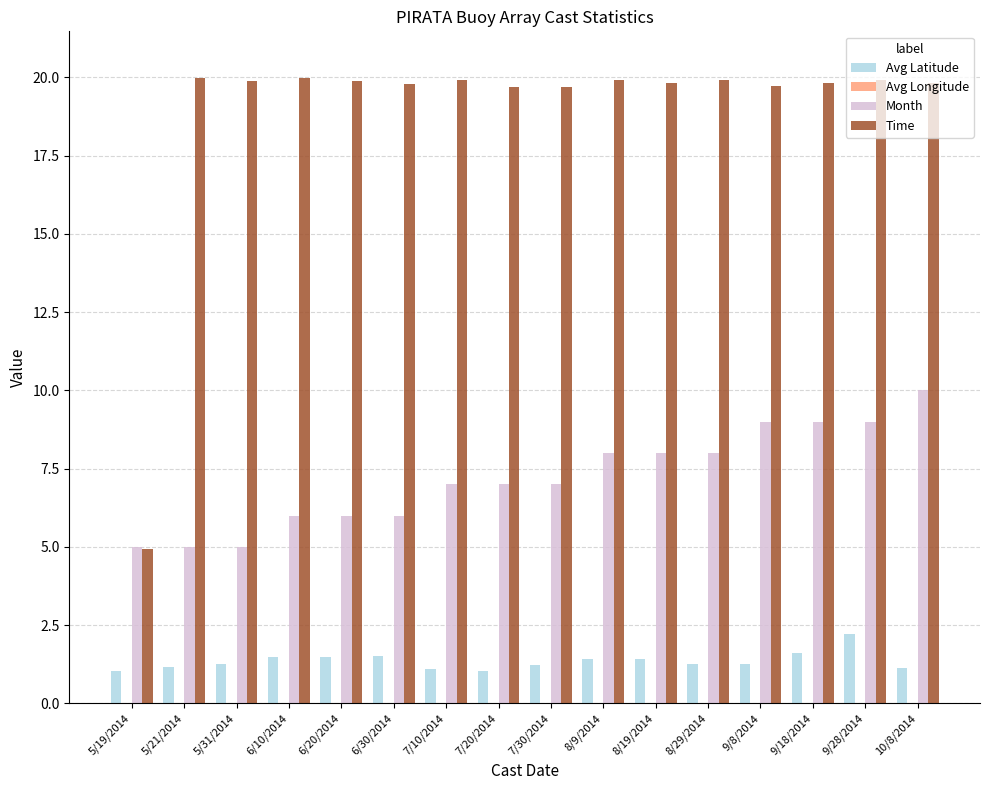

What is the sum of the Avg Longitude values at 5/19/2014 and 9/8/2014?

-13.5